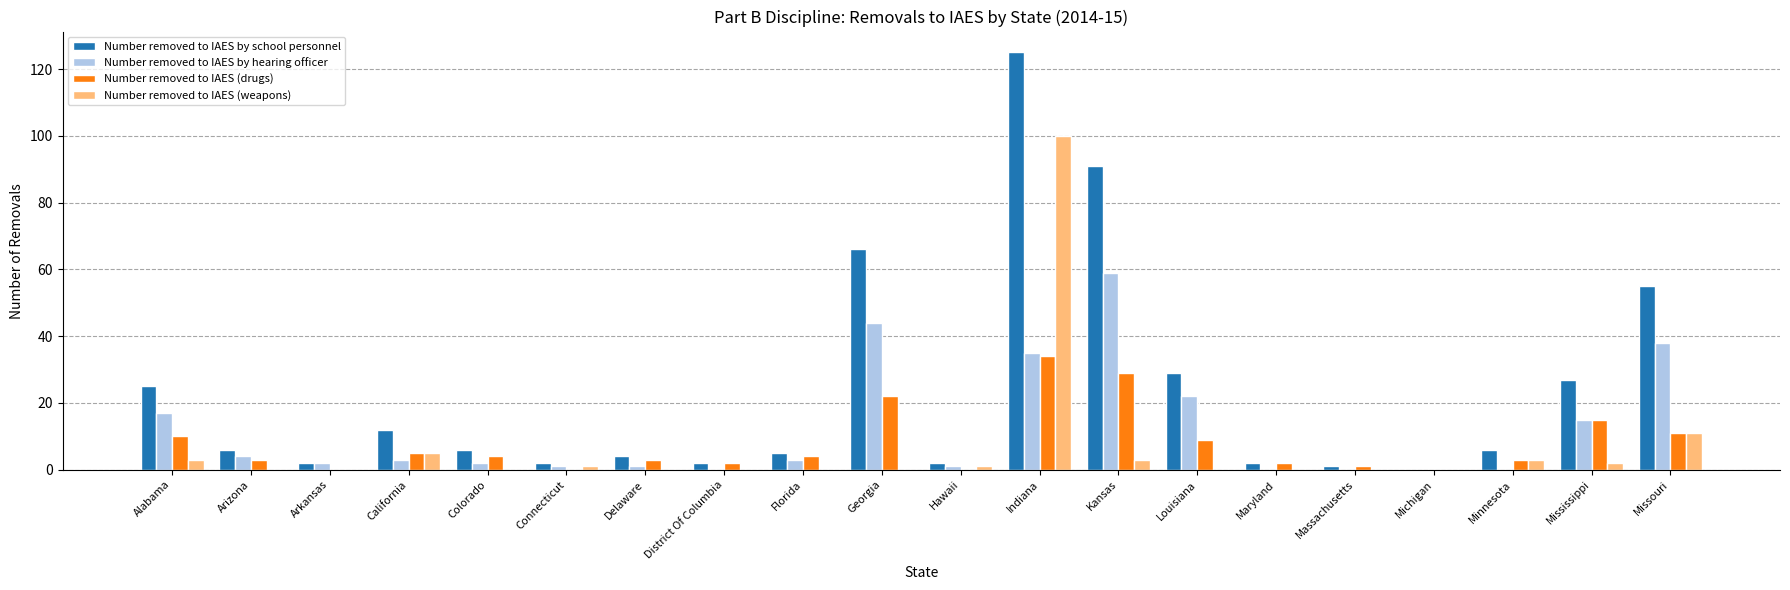

True or false: Number removed to IAES by hearing officer has a value of 38 at Missouri.

True